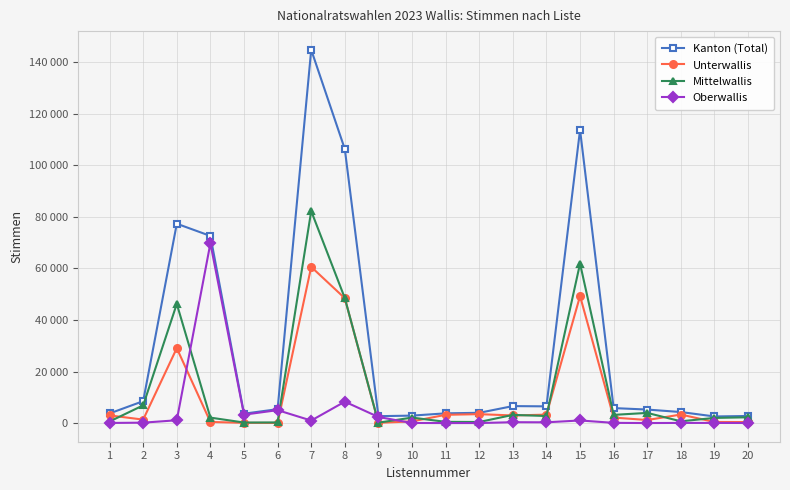

Is this an area chart (filled region under the line)?

No